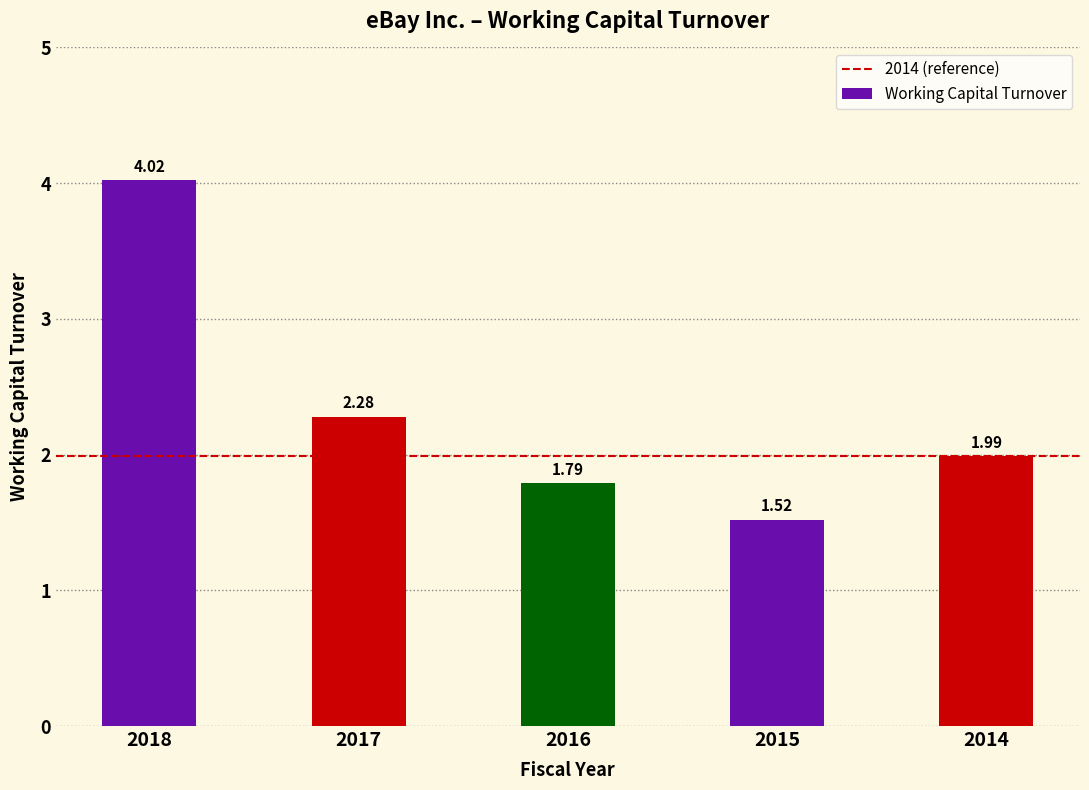

What is the difference between the values at 2017 and 2014?

0.3